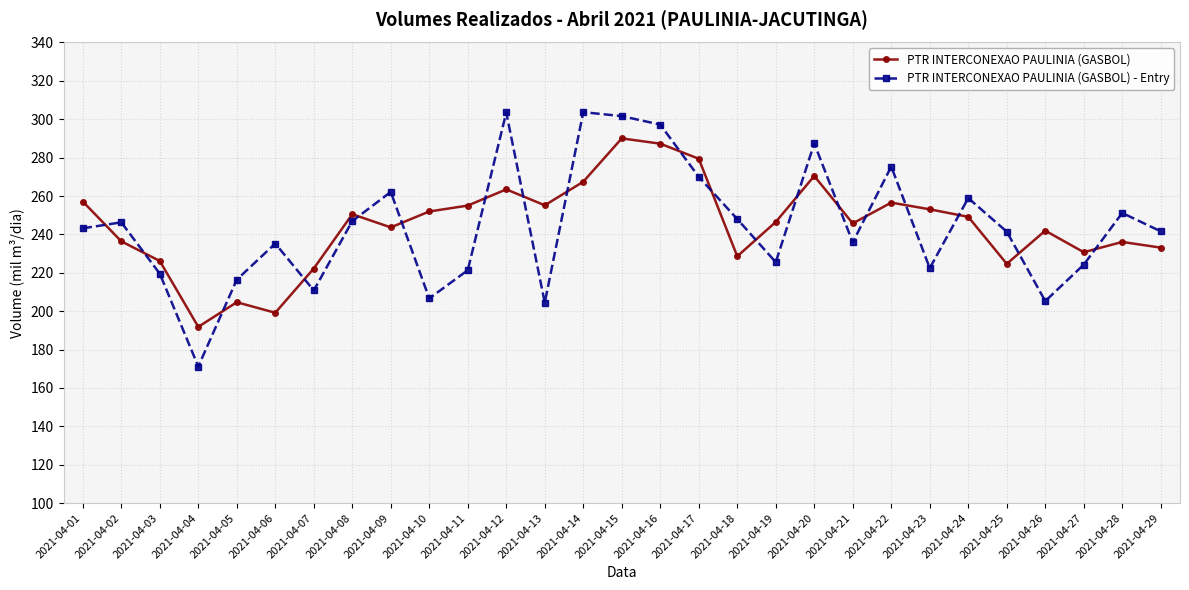

What is the value of the PTR INTERCONEXAO PAULINIA (GASBOL) - Entry point at the 7th from the left?

210.8